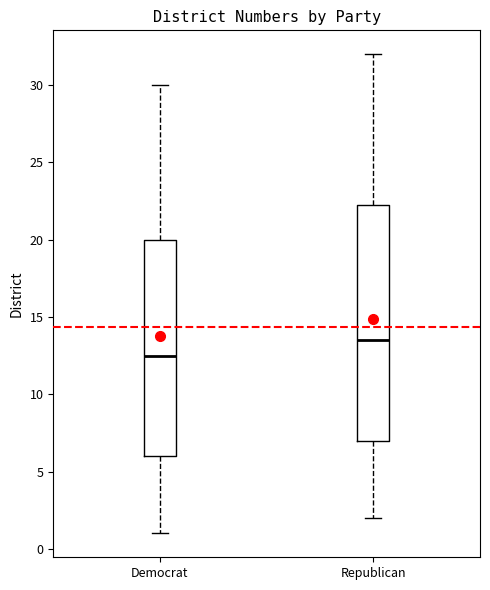

Where is the upper edge of the box for Republican on the y-axis? The values are not printed on the chart, so give them approximately, as read against the axis.

22.5